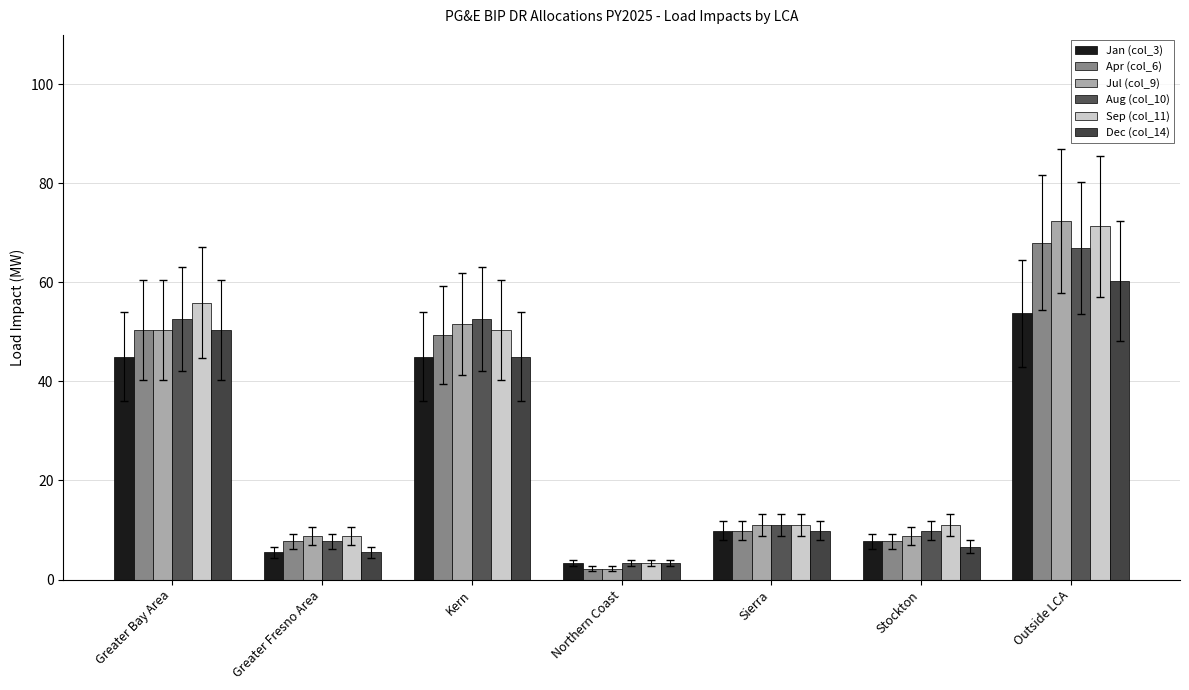

Which series has the largest total across all categories?

Sep (col_11)